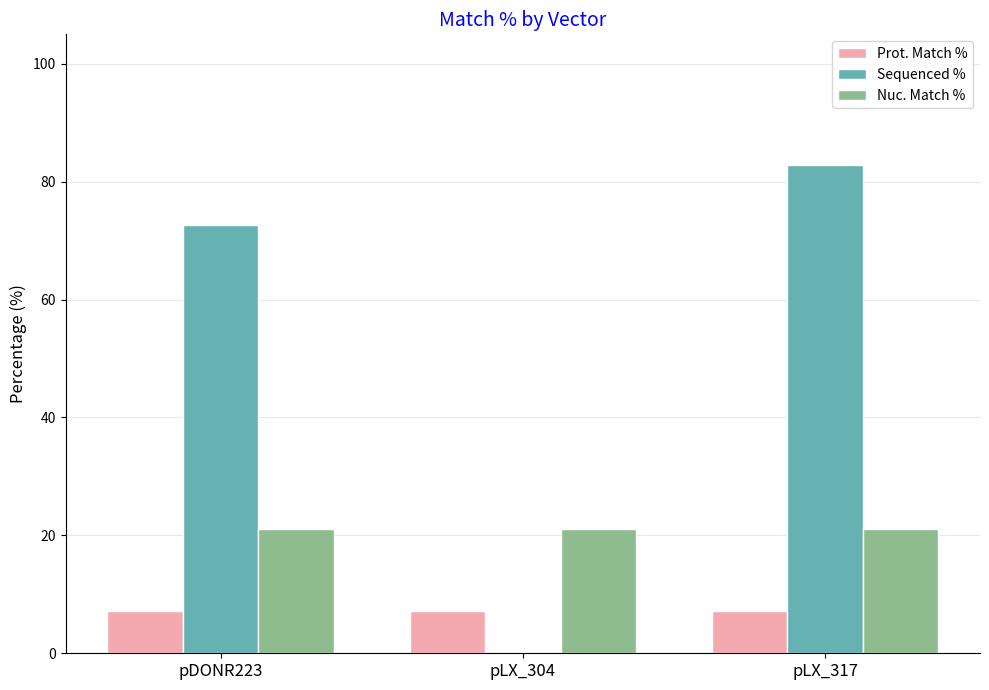

What is the approximate value of Nuc. Match % at pLX_304?

21.0